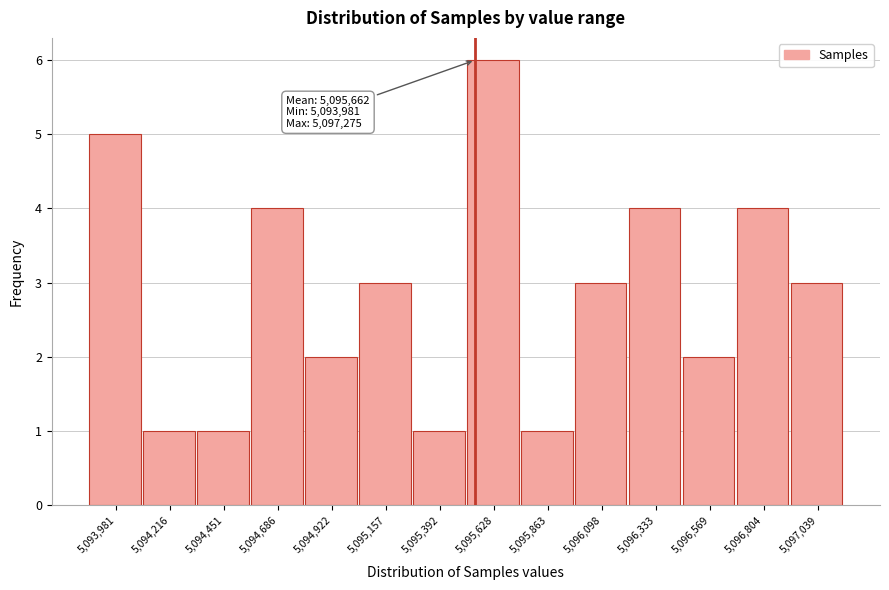

Reading left to right, list all the values displayed in this chart.

5,093,981=5	5,094,216=1	5,094,451=1	5,094,686=4	5,094,922=2	5,095,157=3	5,095,392=1	5,095,628=6	5,095,863=1	5,096,098=3	5,096,333=4	5,096,569=2	5,096,804=4	5,097,039=3